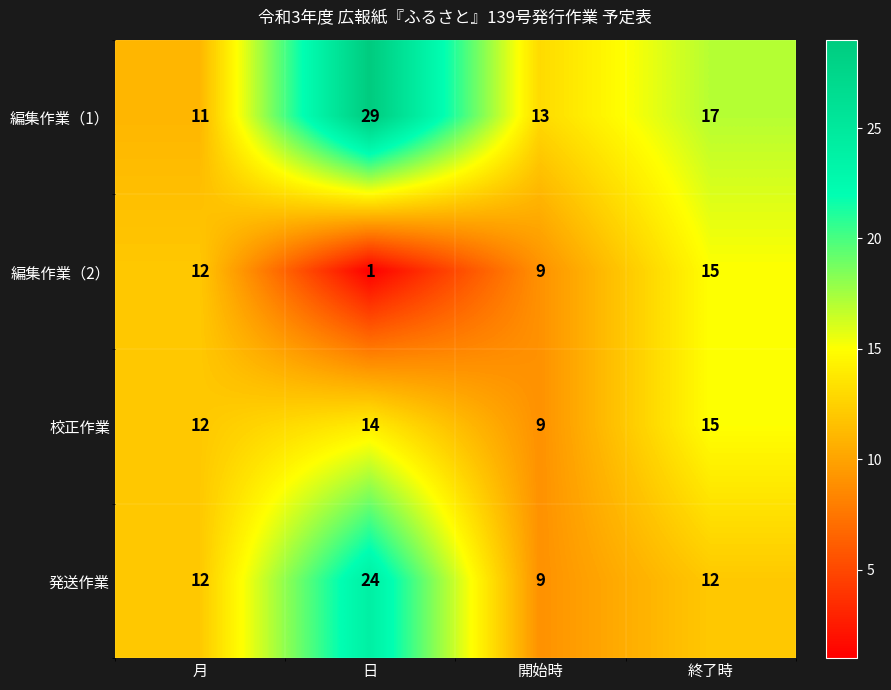

Reading left to right, list all the values displayed in this chart.

編集作業（1）: 月=11	日=29	開始時=13	終了時=17
編集作業（2）: 月=12	日=1	開始時=9	終了時=15
校正作業: 月=12	日=14	開始時=9	終了時=15
発送作業: 月=12	日=24	開始時=9	終了時=12